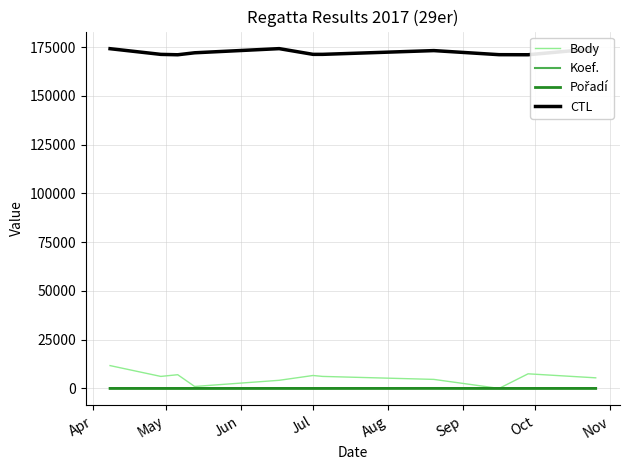

How many data points in Pořadí are less than 7?

2